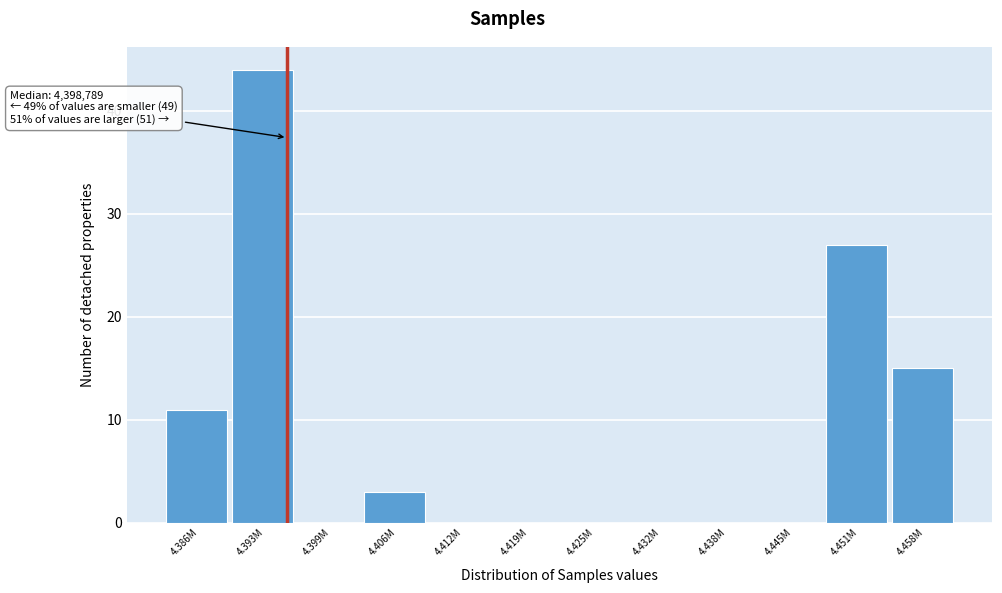

Reading left to right, extract all data points from this chart.

4.386M=11	4.393M=44	4.399M=0	4.406M=3	4.412M=0	4.419M=0	4.425M=0	4.432M=0	4.438M=0	4.445M=0	4.451M=27	4.458M=15